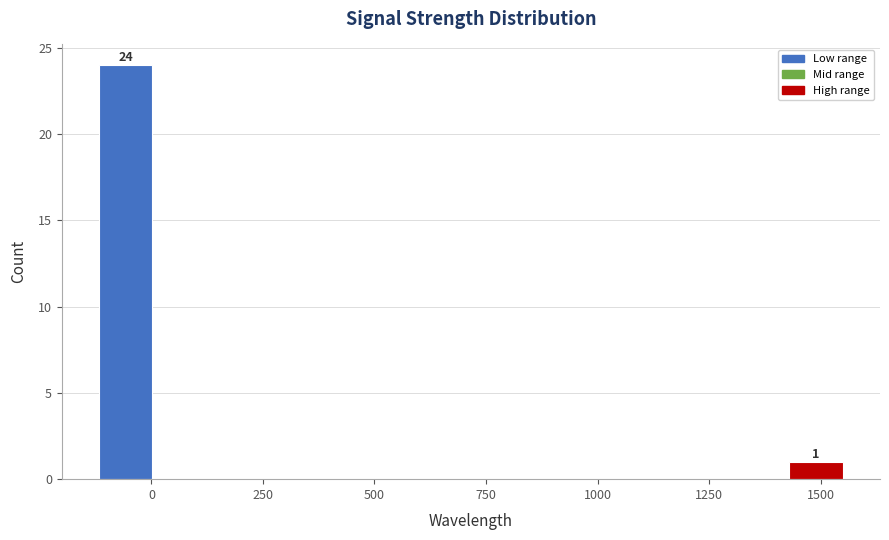

Around what value on the x-axis is the tallest bar? Give the approximate position of its centre, as read against the axis.

-50